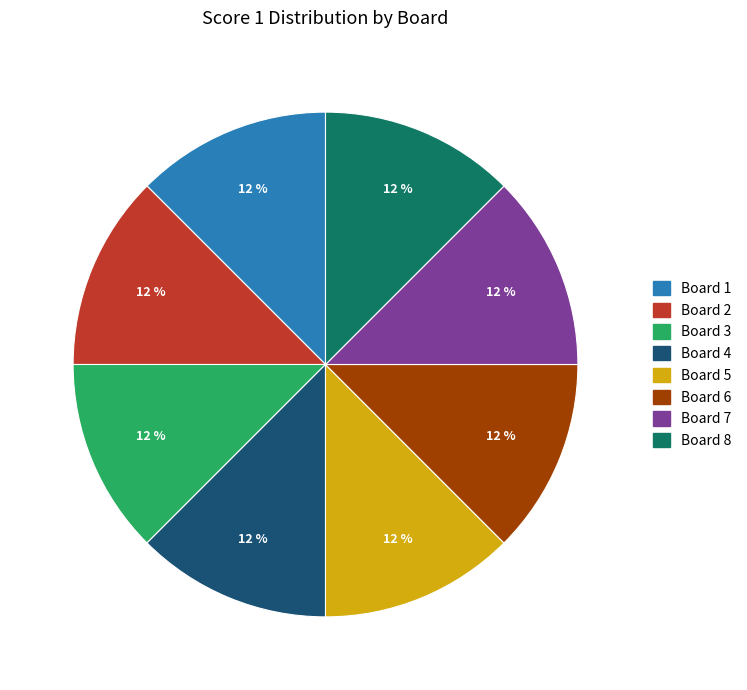

Does Board 7 represent more than half of the total?

No